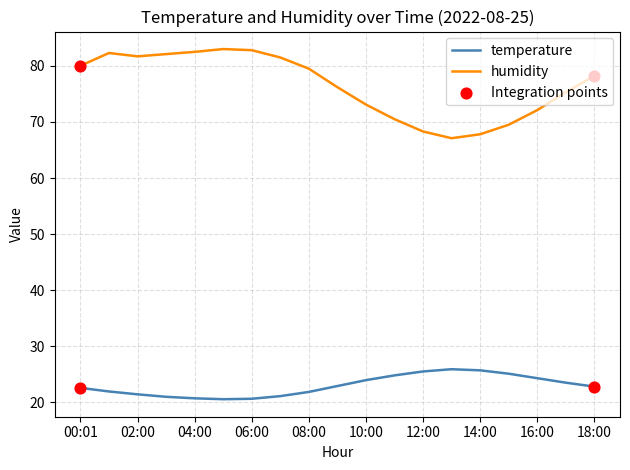

Which series has the largest range (max minus min)?

humidity